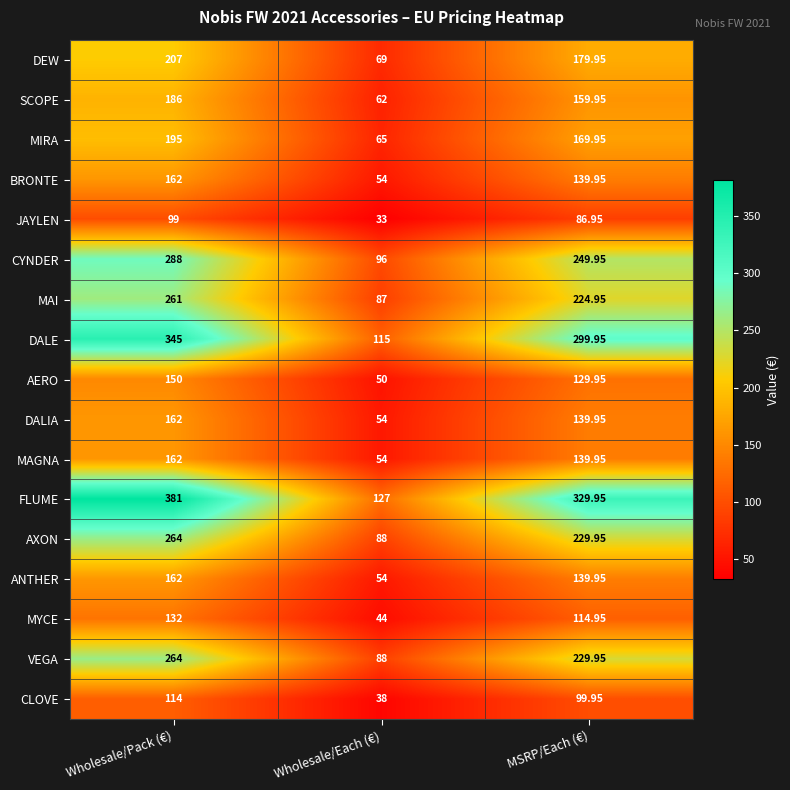

Rank the categories by AERO value from lowest to highest.

Wholesale/Each (€), MSRP/Each (€), Wholesale/Pack (€)